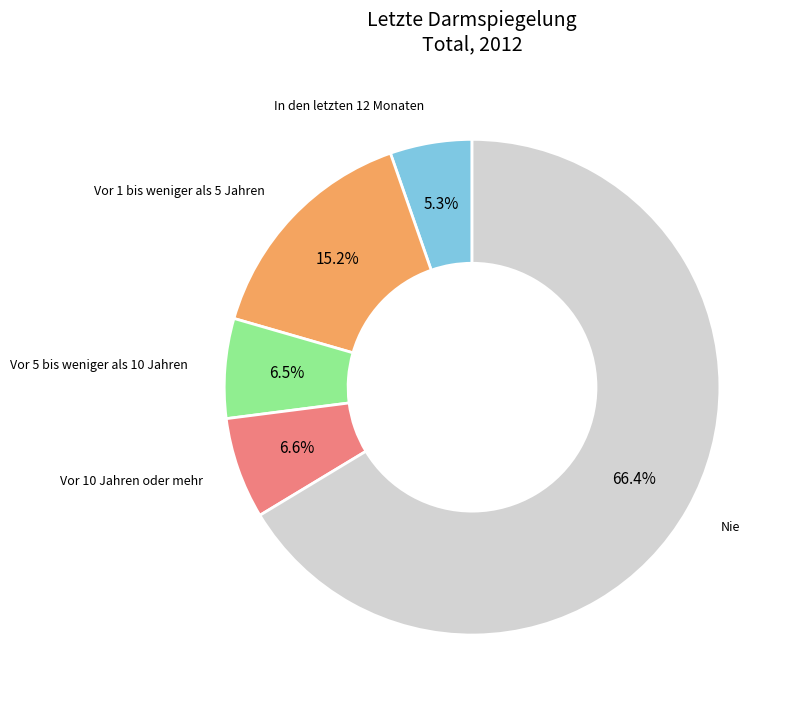

What is the ratio of the value at Vor 10 Jahren oder mehr to the value at Vor 1 bis weniger als 5 Jahren?

0.4